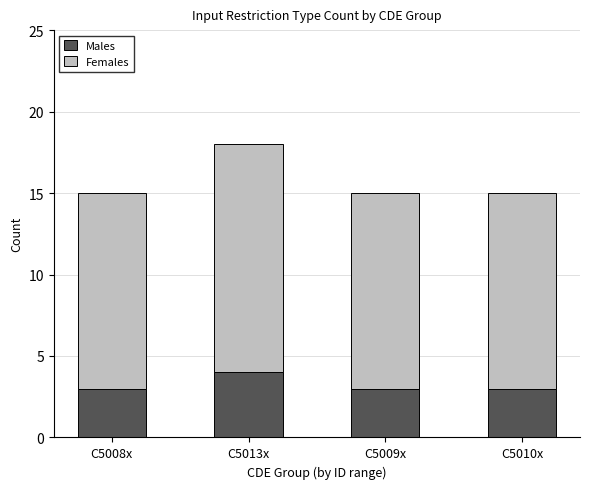

What is the total value across all series at C5008x?

15